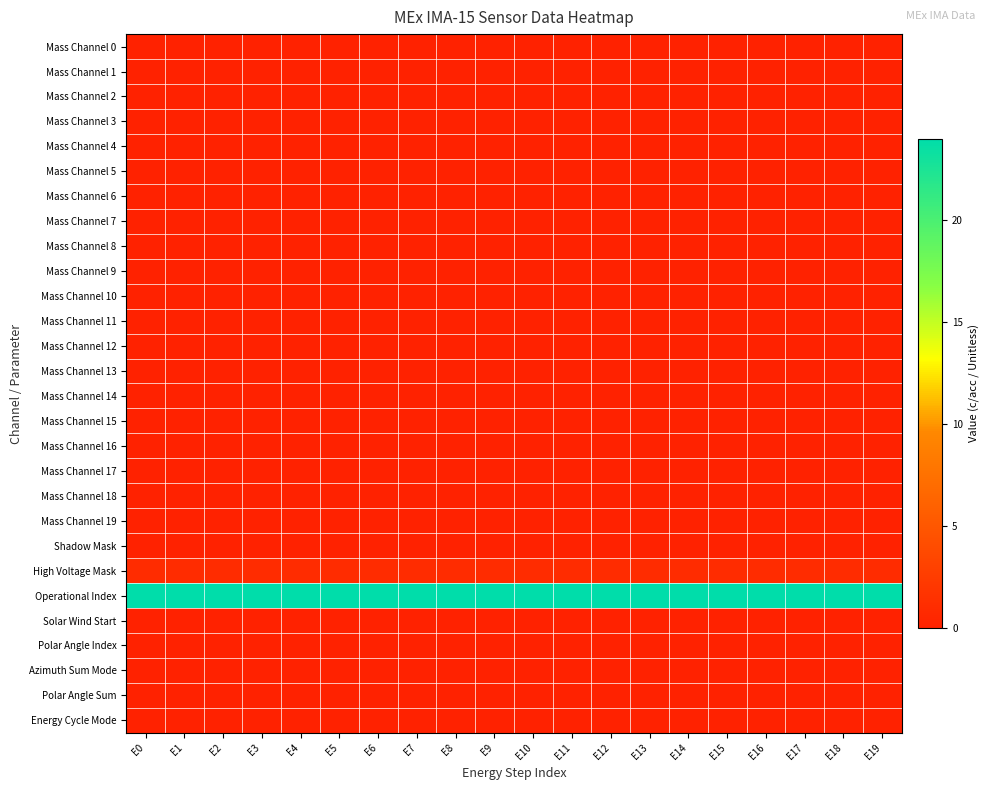

List the series in order of their peak value, lowest first.

Mass Channel 0, Mass Channel 1, Mass Channel 2, Mass Channel 3, Mass Channel 4, Mass Channel 5, Mass Channel 6, Mass Channel 7, Mass Channel 8, Mass Channel 9, Mass Channel 10, Mass Channel 11, Mass Channel 12, Mass Channel 13, Mass Channel 14, Mass Channel 15, Mass Channel 16, Mass Channel 17, Mass Channel 18, Mass Channel 19, Shadow Mask, Solar Wind Start, Polar Angle Index, Azimuth Sum Mode, Polar Angle Sum, Energy Cycle Mode, High Voltage Mask, Operational Index